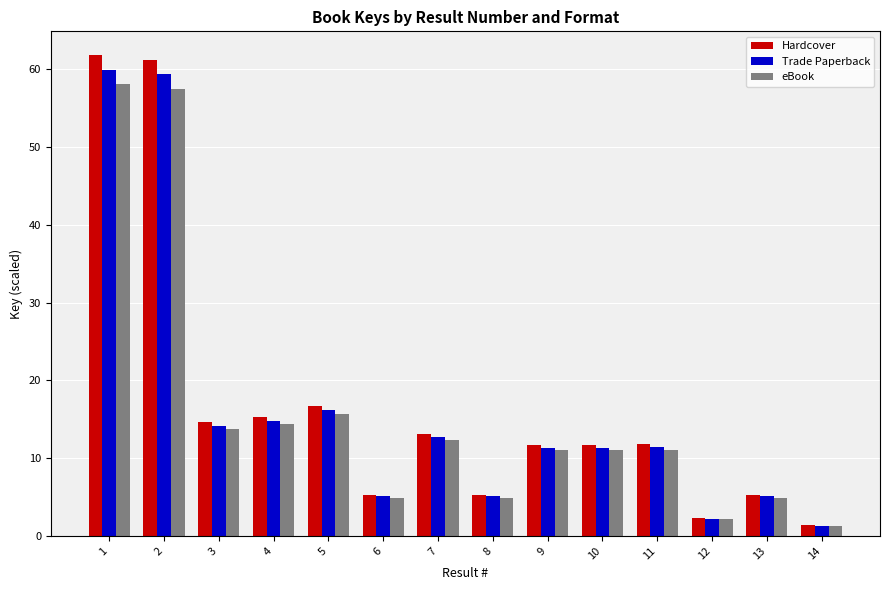

What is the average value of the Trade Paperback series?

16.4